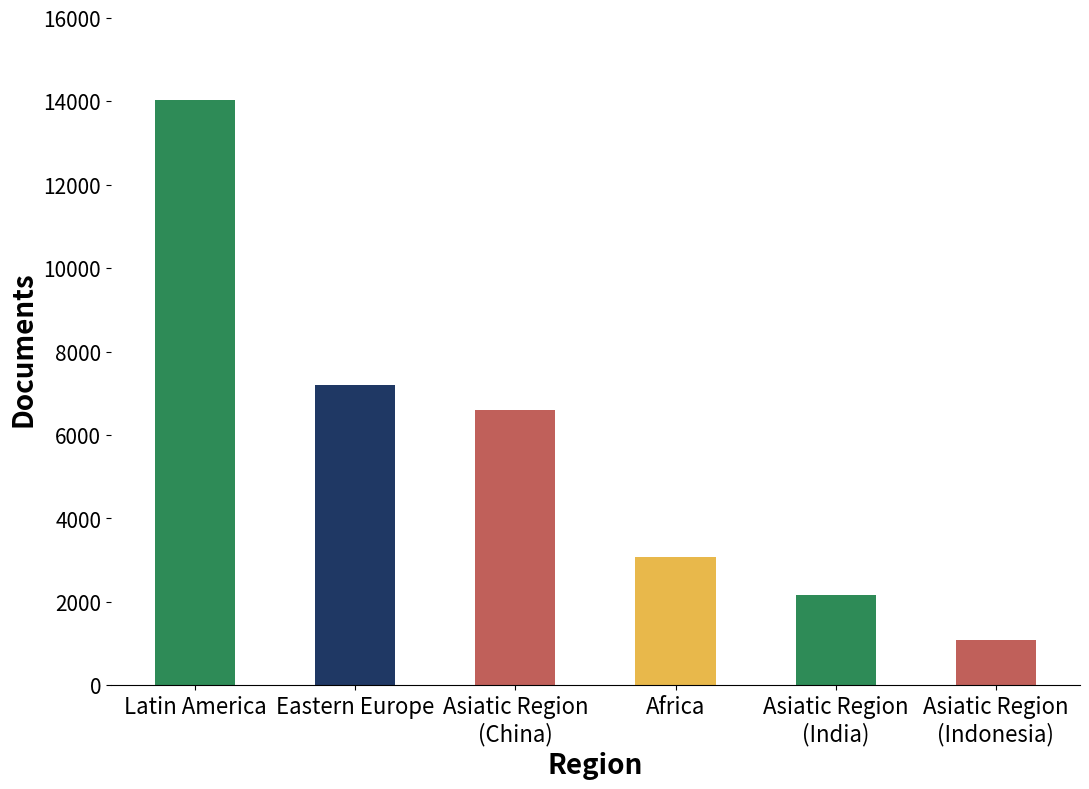

What is the sum of the values at Asiatic Region
(India) and Africa?

5263